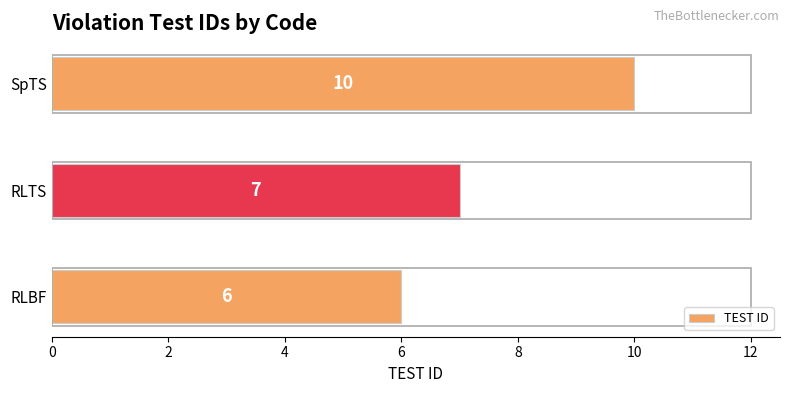

What is the average value?

8